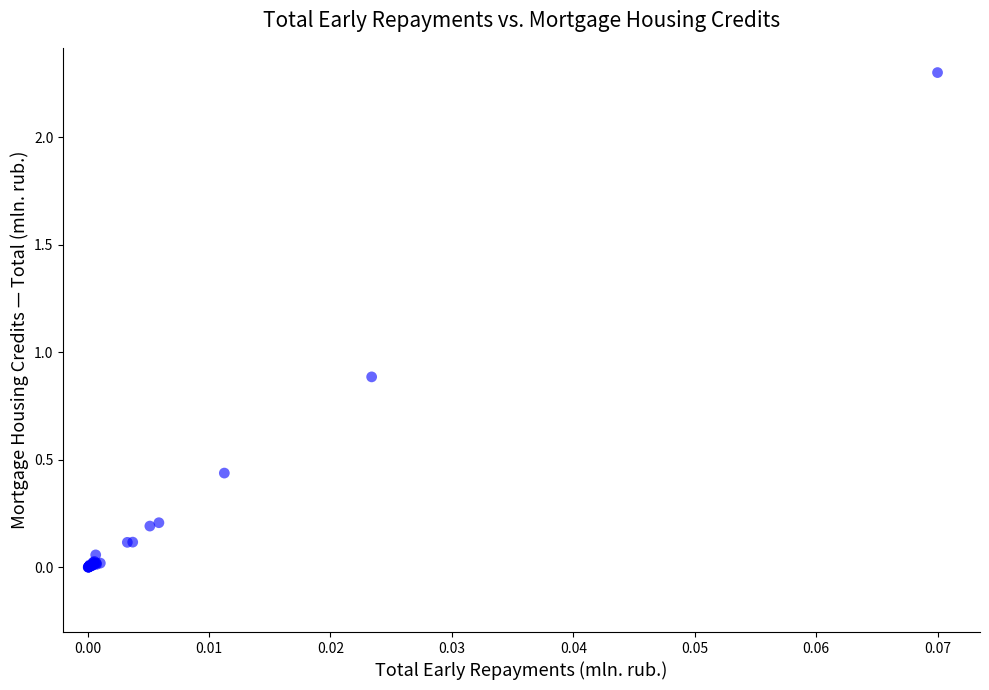

What Y value in the scatter plot is closest to 1?

0.9